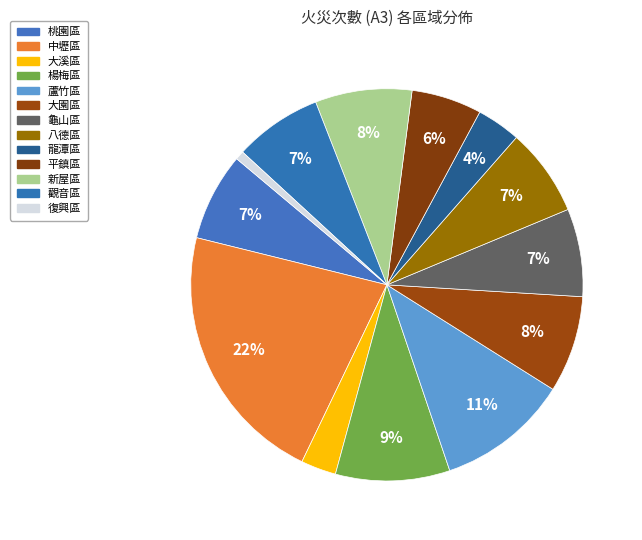

To the nearest percent, what percentage of the pie is 大園區?

8%